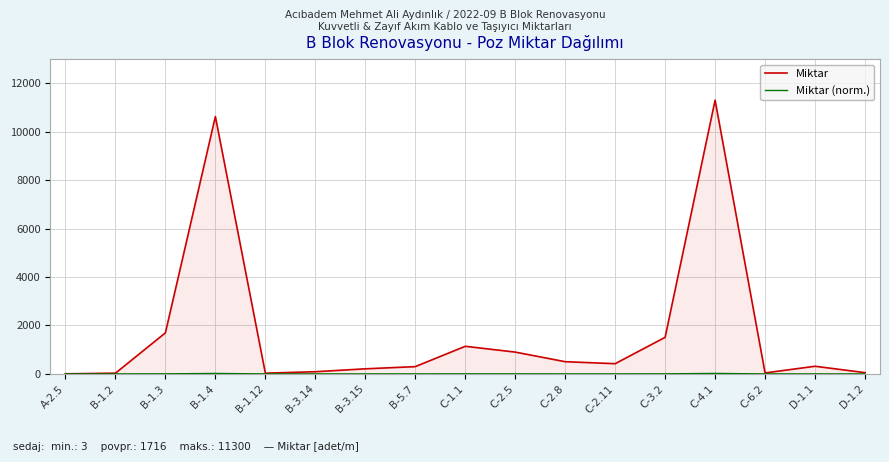

What is the maximum value shown in the chart?

11300.0